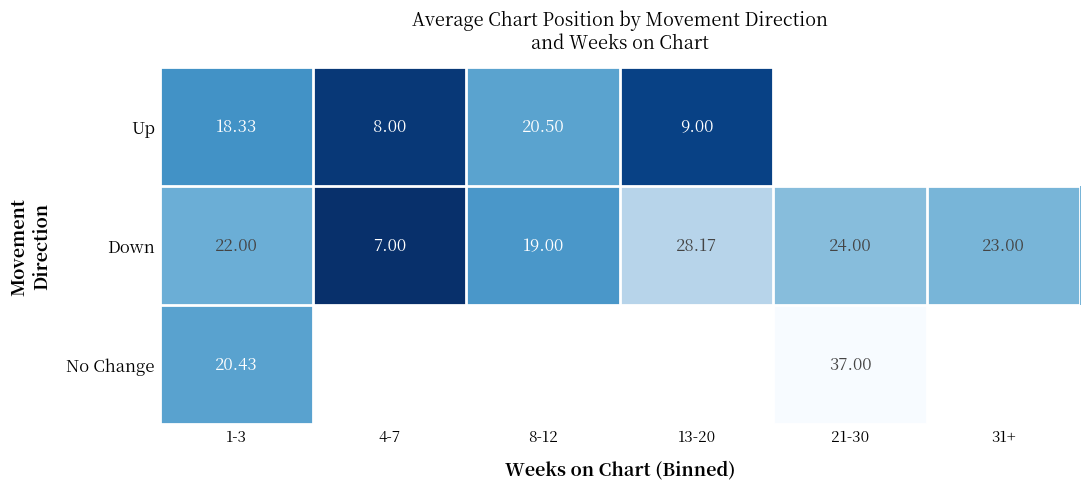

At 1-3, list the series in order from smallest to largest.

Up, No Change, Down